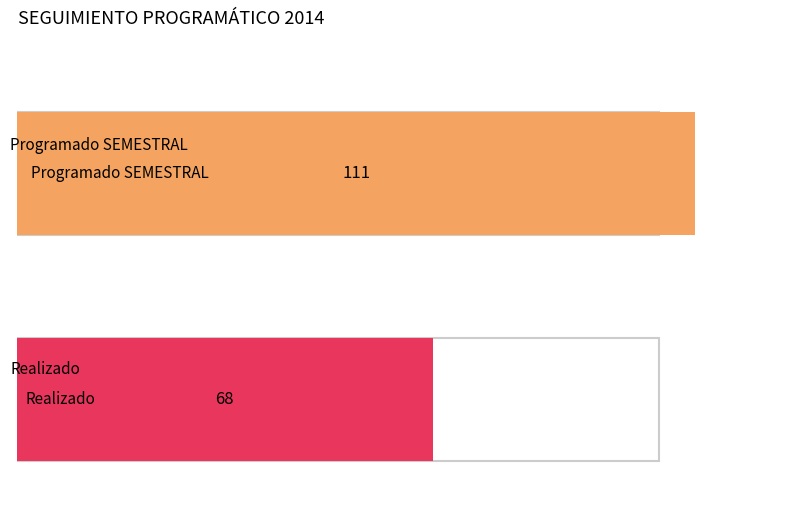

How many distinct data groups are displayed?

2